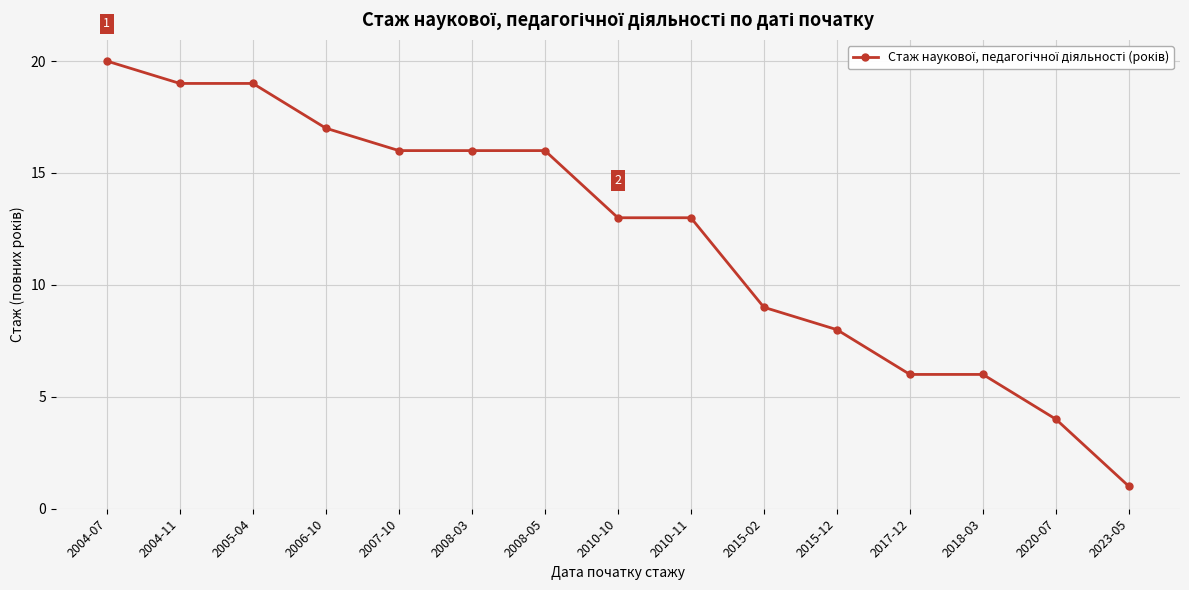

Reading right to left, transcribe all the data shown in this chart.

1	4	6	6	8	9	13	13	16	16	16	17	19	19	20